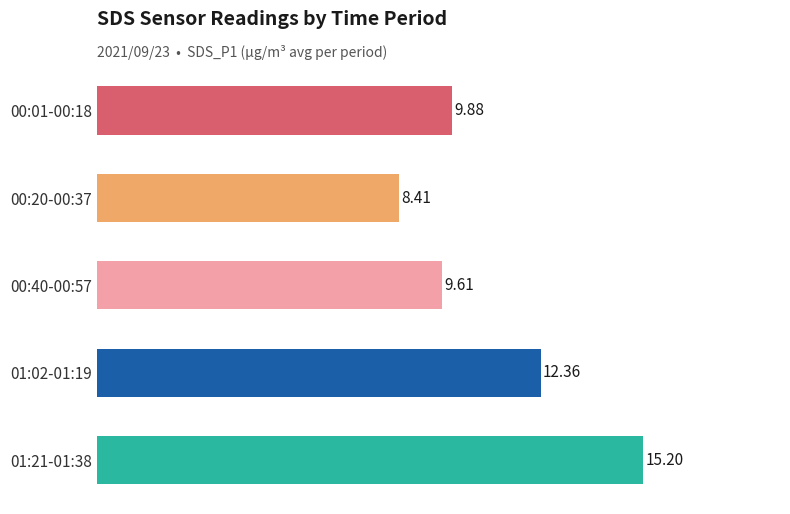

Between 01:02-01:19 and 00:20-00:37, which is larger?

01:02-01:19